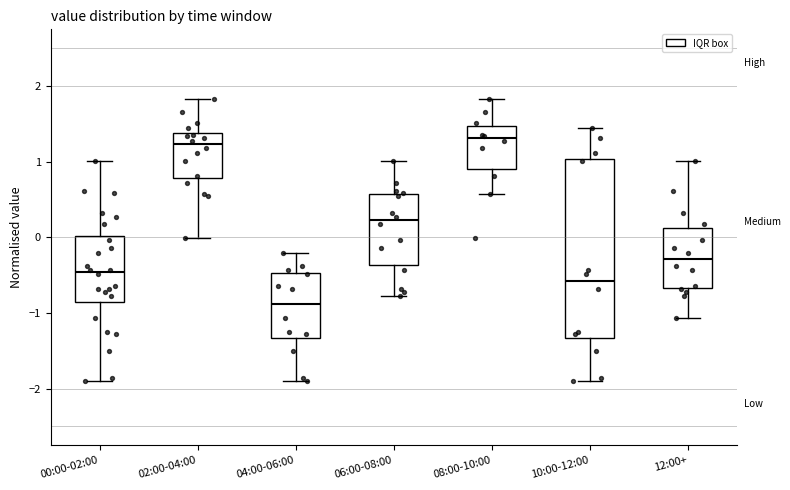

Where is the upper edge of the box for 02:00-04:00 on the y-axis? The values are not printed on the chart, so give them approximately, as read against the axis.

1.4